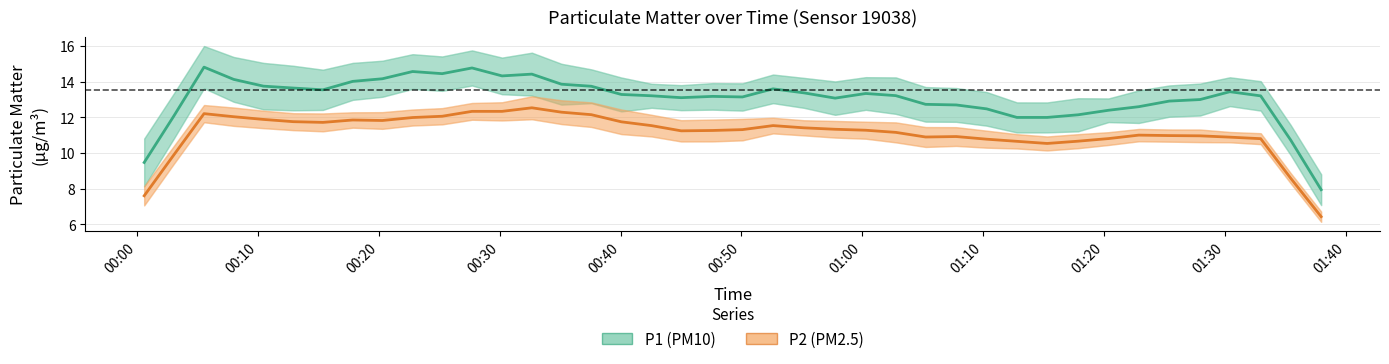

How many data points does each series have?

40